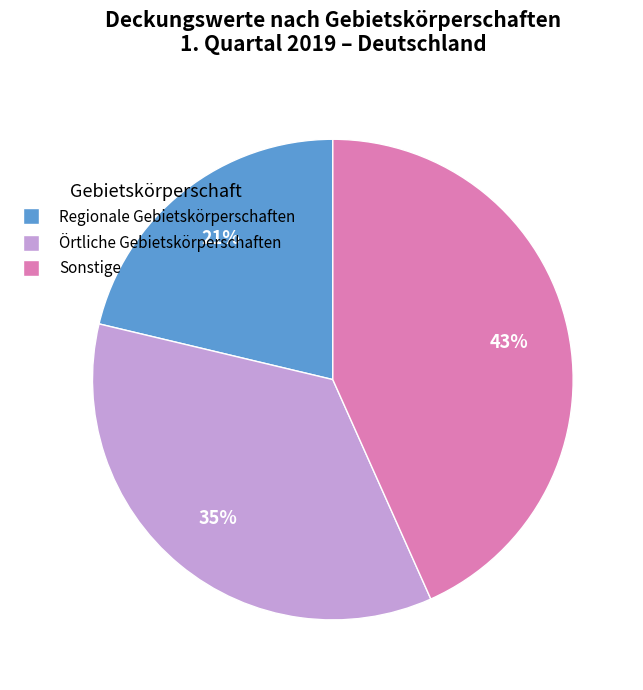

To the nearest percent, what is the difference between the Sonstige and Örtliche Gebietskörperschaften slice percentages?

8%